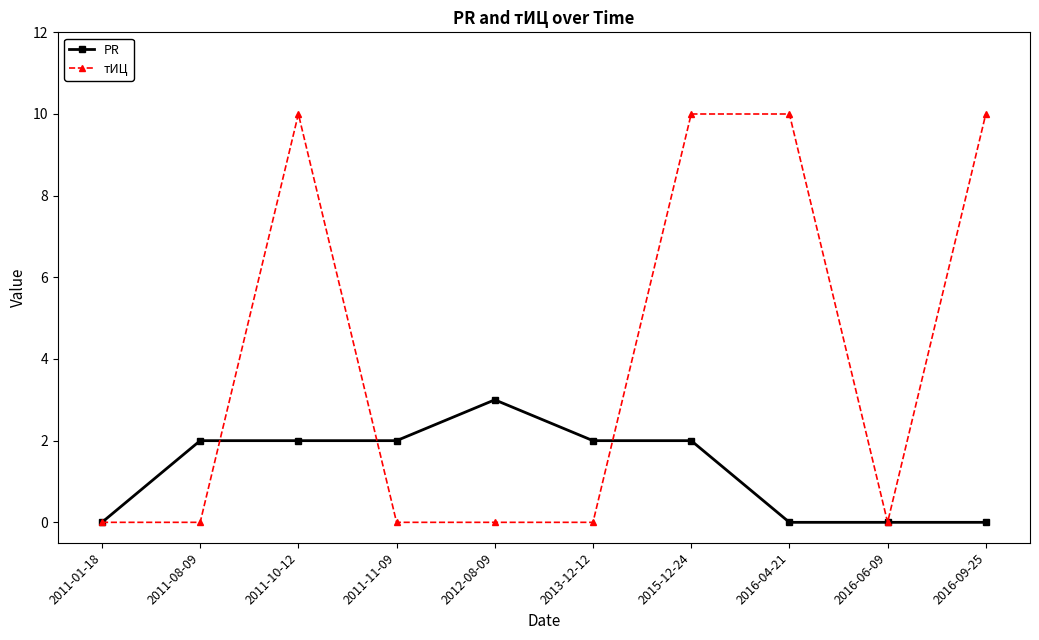

What is the difference between the maximum and second lowest values in the тИЦ series?

10